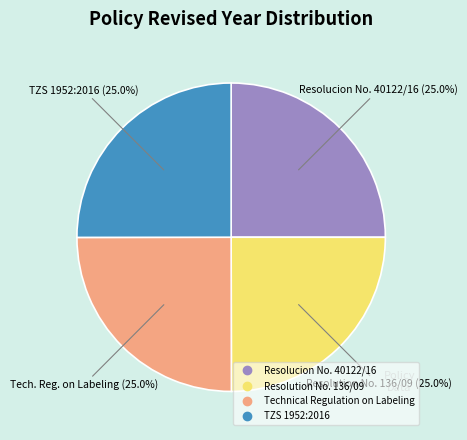

To the nearest percent, what percentage of the pie is Technical Regulation on Labeling?

25%